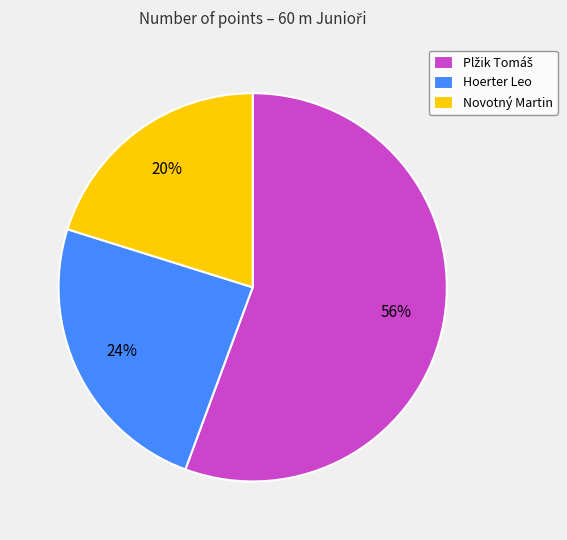

To the nearest percent, what percentage of the pie is Novotný Martin?

20%